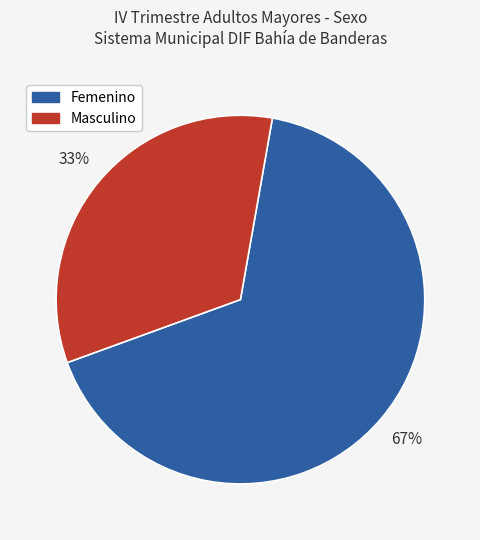

Do Masculino and Femenino together represent more than half of the pie?

Yes